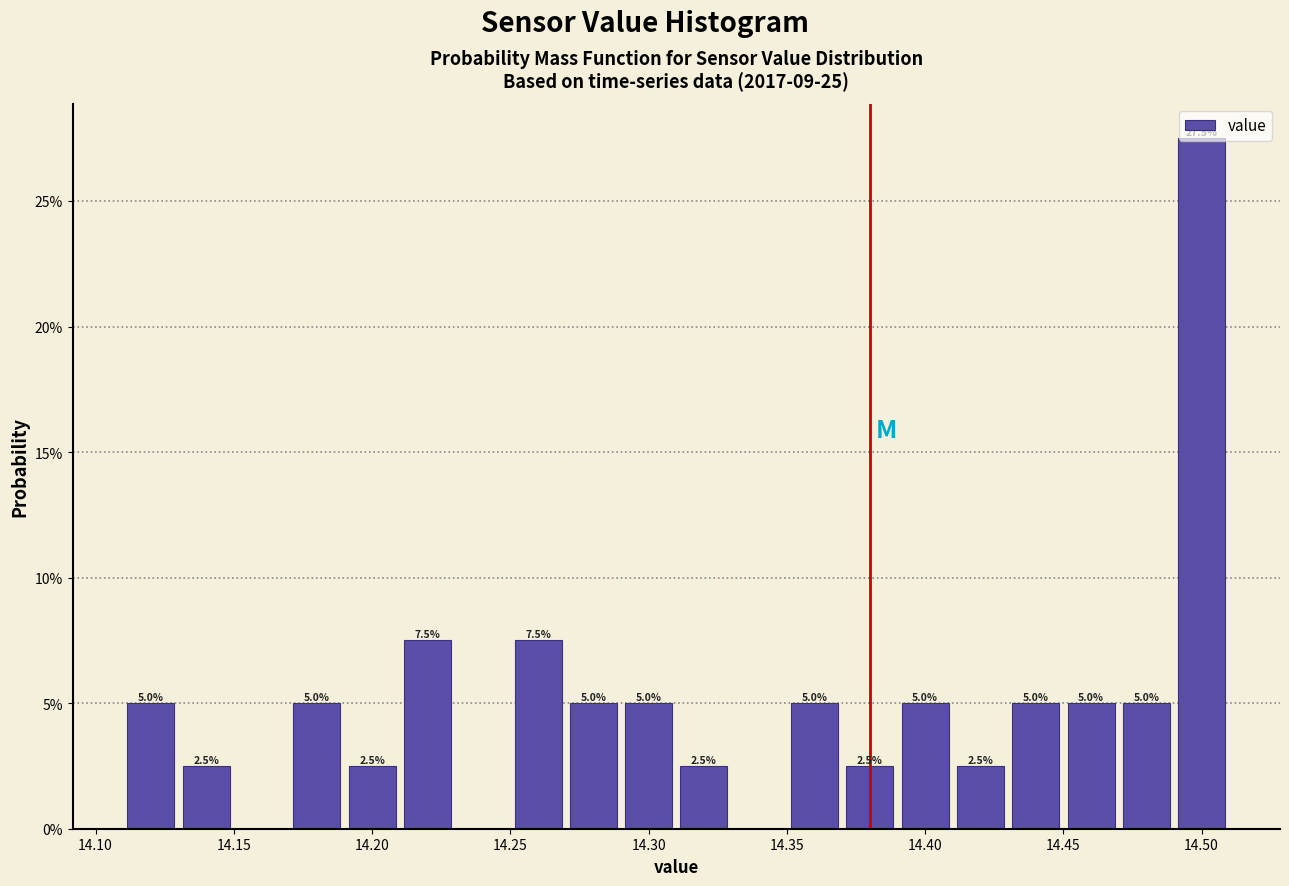

Which range on the x-axis has the tallest bar?

14.49 to 14.51